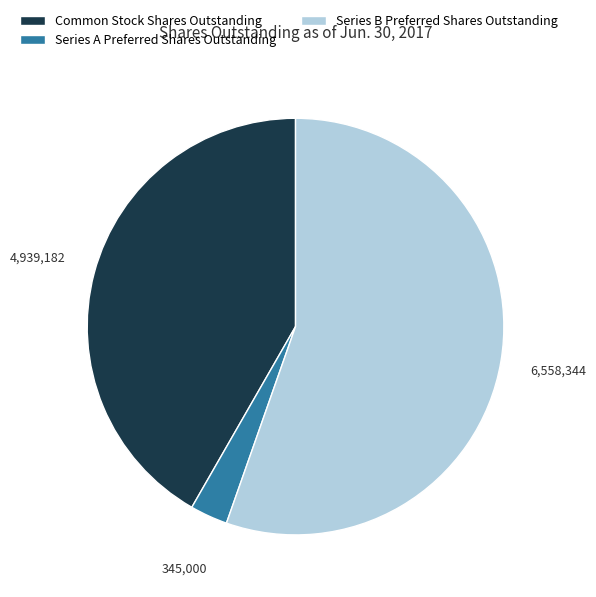

Combined, do Common Stock Shares Outstanding and Series B Preferred Shares Outstanding account for over 50%?

Yes